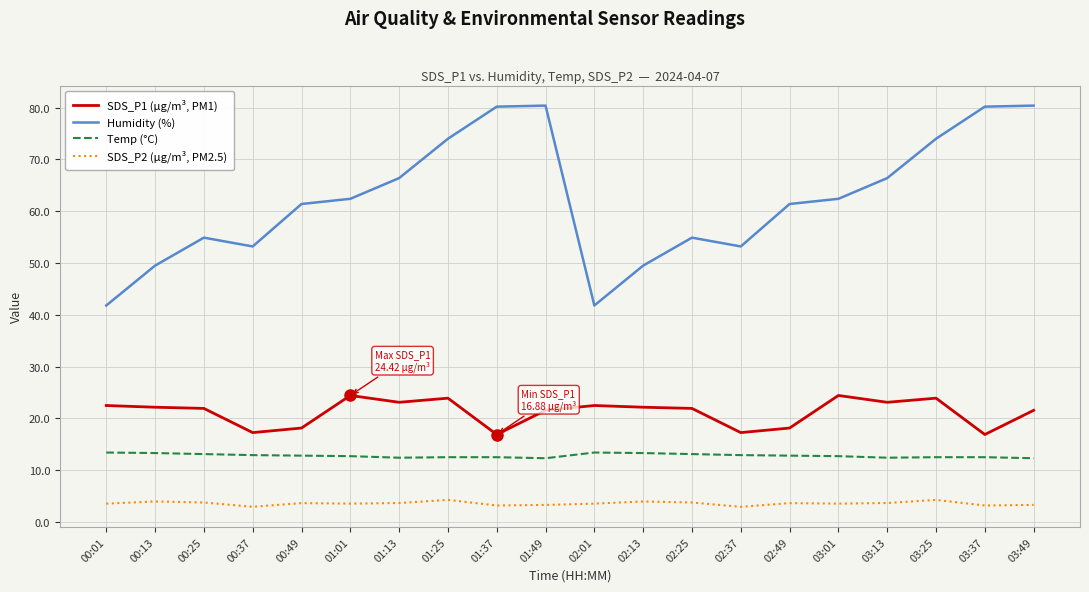

What is the difference between the maximum and minimum values in the SDS_P2 (µg/m³, PM2.5) series?

1.3